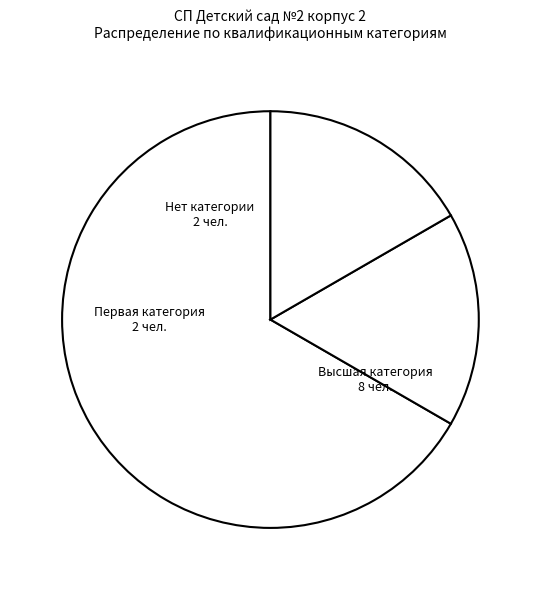

Which has a higher value, Нет категории or Высшая категория?

Высшая категория